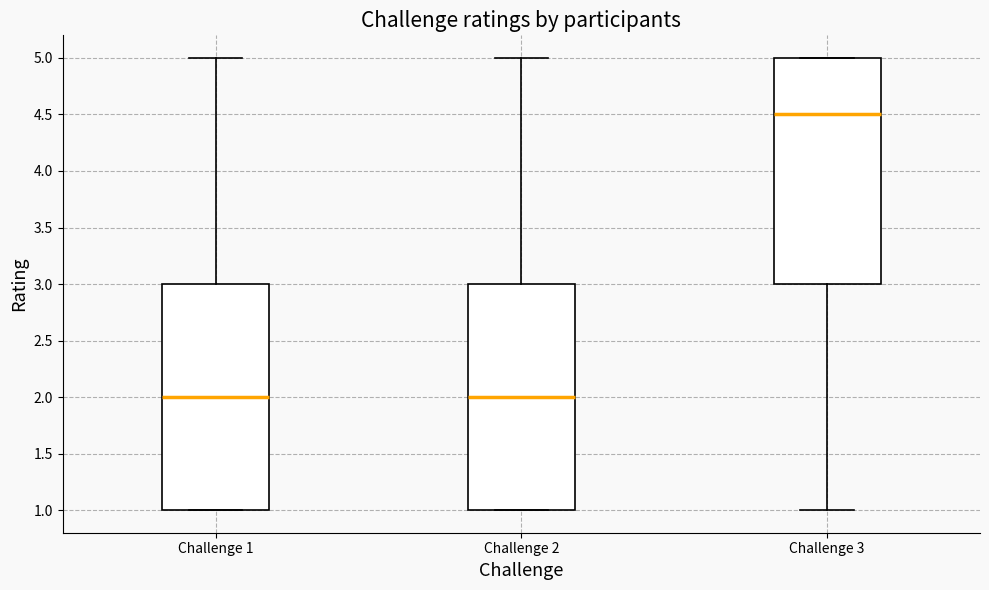

Reading left to right, transcribe this box plot: for each box, give where its median line is, the range the box spans, and where its two whiskers end, as read against the y-axis. The values are not printed on the chart, so give them approximately, as read against the axis.

Challenge 1: median 2.0, box 1.0 to 3.0, whiskers 1.0 to 5.0
Challenge 2: median 2.0, box 1.0 to 3.0, whiskers 1.0 to 5.0
Challenge 3: median 4.5, box 3.0 to 5.0, whiskers 1.0 to 5.0